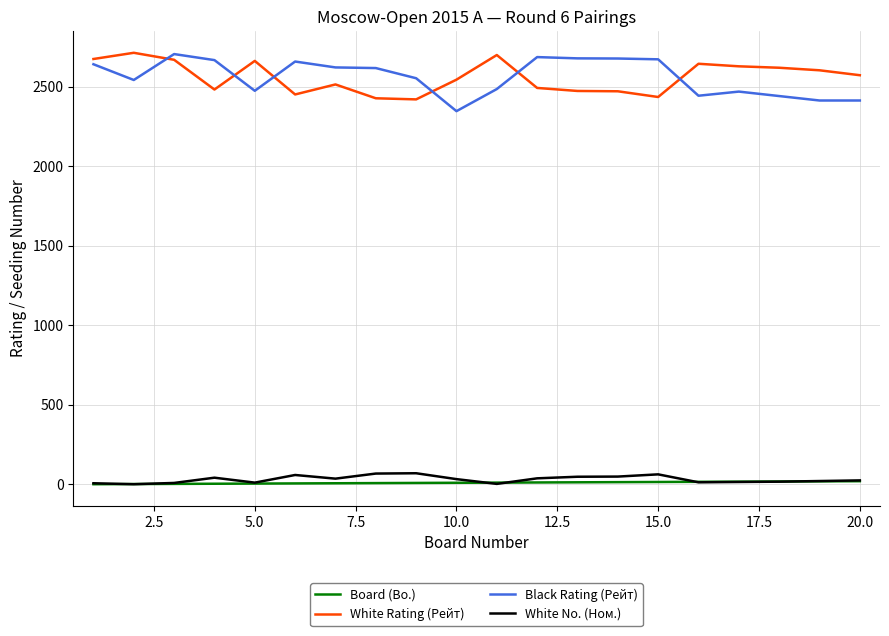

True or false: White Rating (Рейт) and Black Rating (Рейт) cross at least once.

True